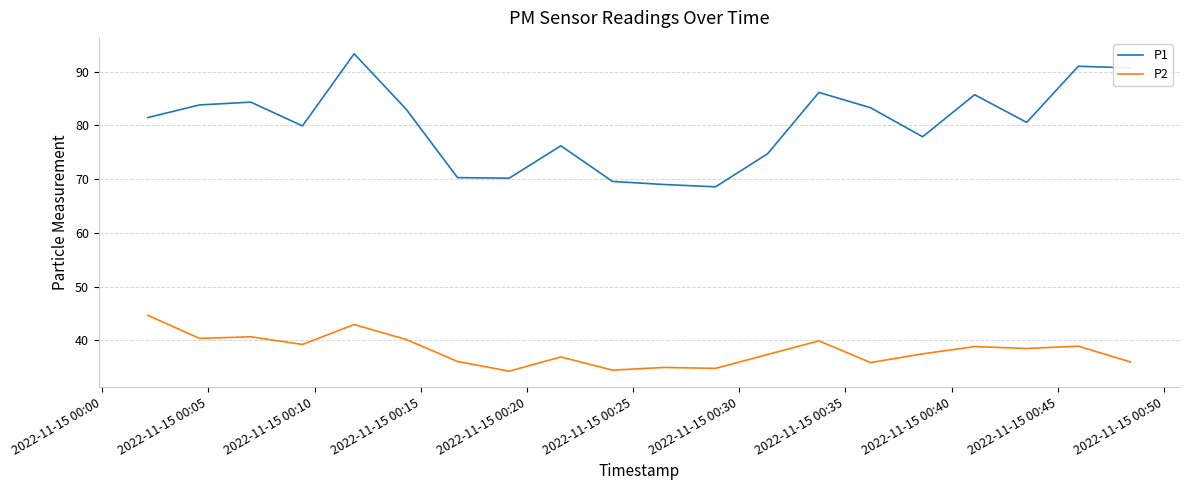

Which series has the largest total across all categories?

P1